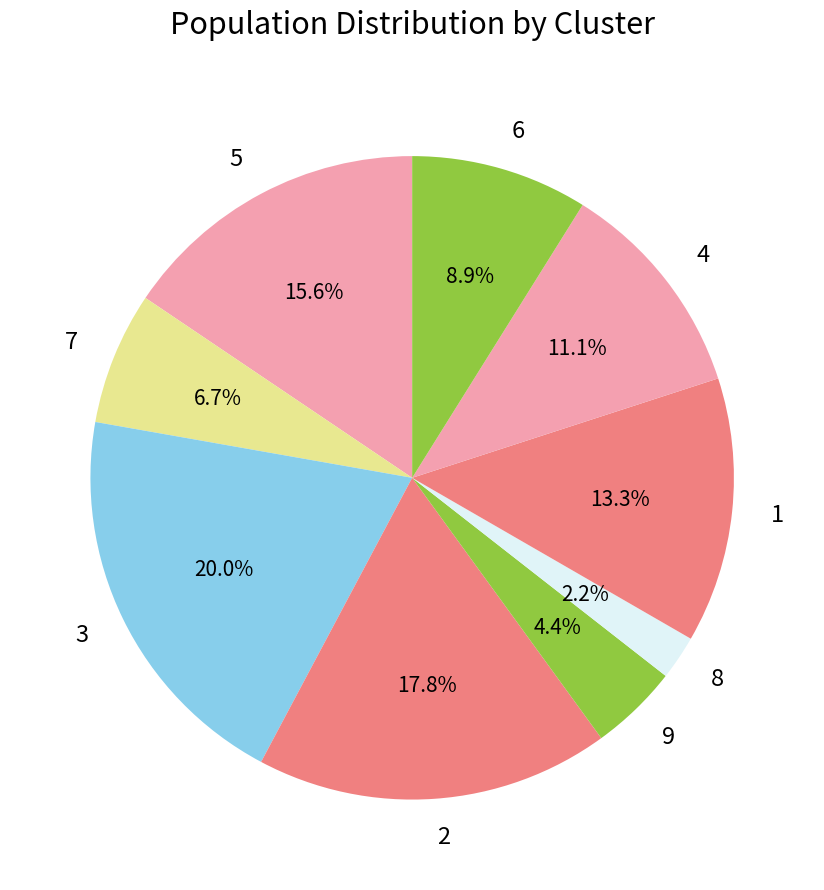

To the nearest percent, what percentage of the pie is 1?

13%